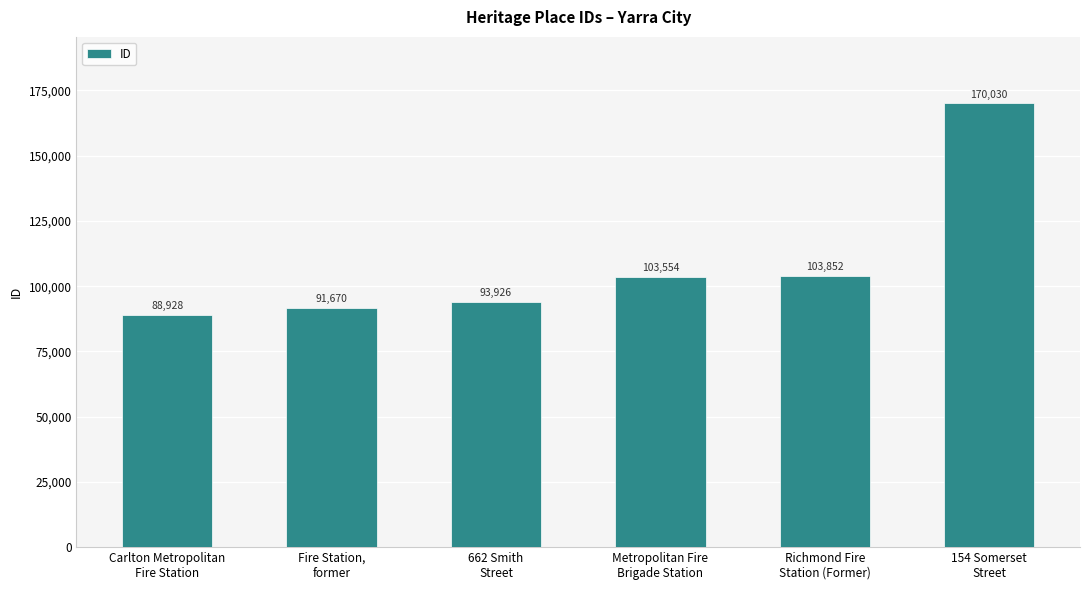

Count the number of categories in the chart.

6